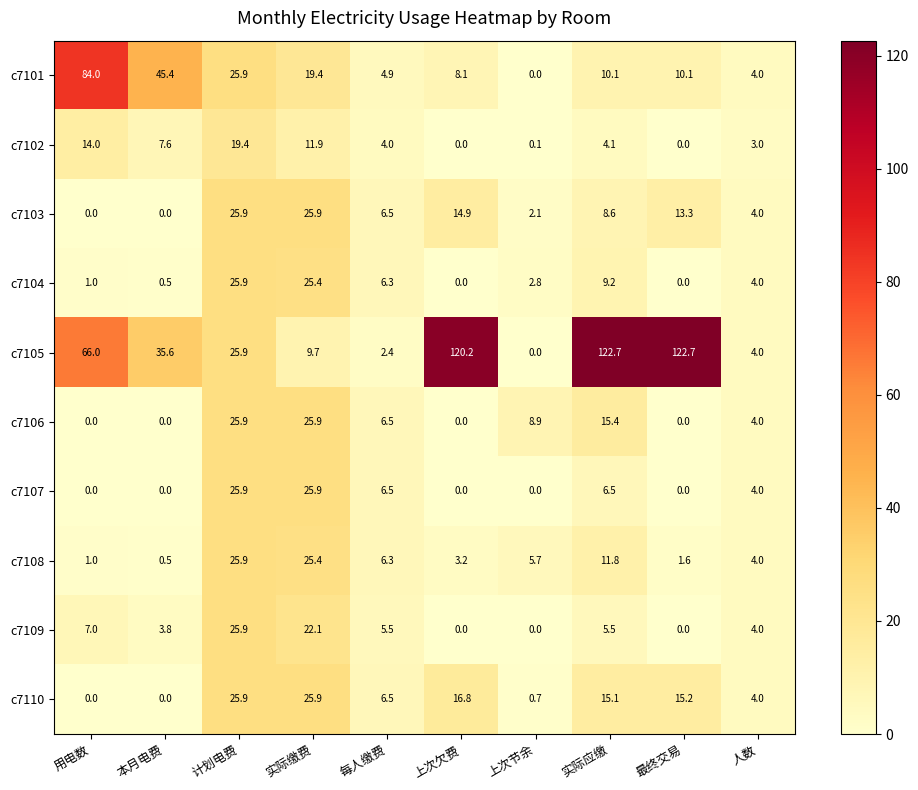

What is the maximum value shown in the chart?

122.7